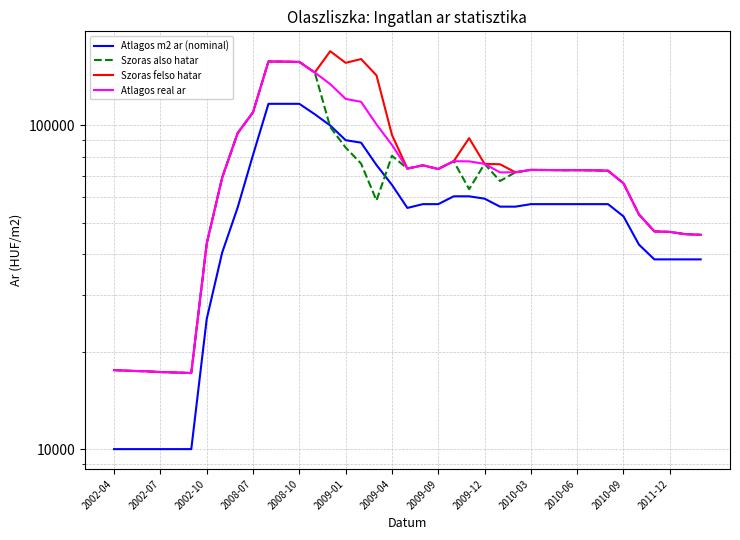

Where do Szoras also hatar and Atlagos m2 ar (nominal) first cross each other?

13 and 14